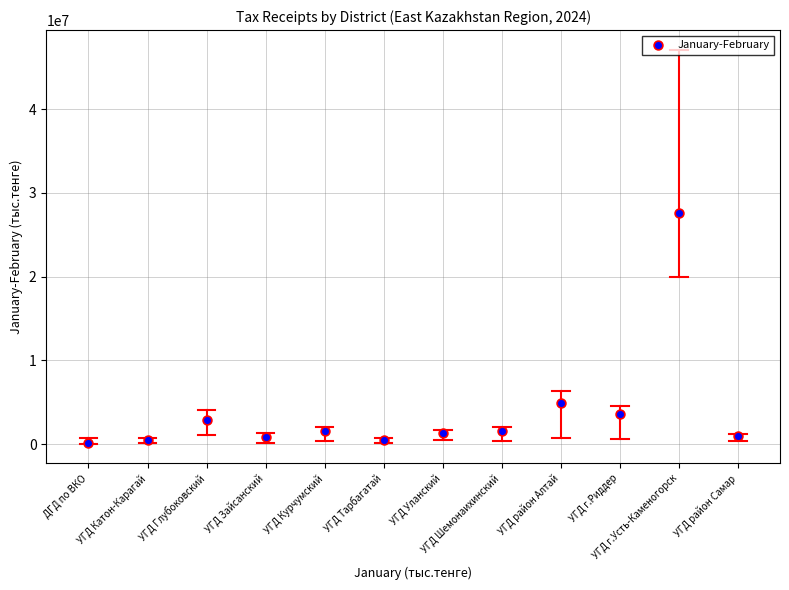

What is the range of Y values (max minus min)?

27519587.6